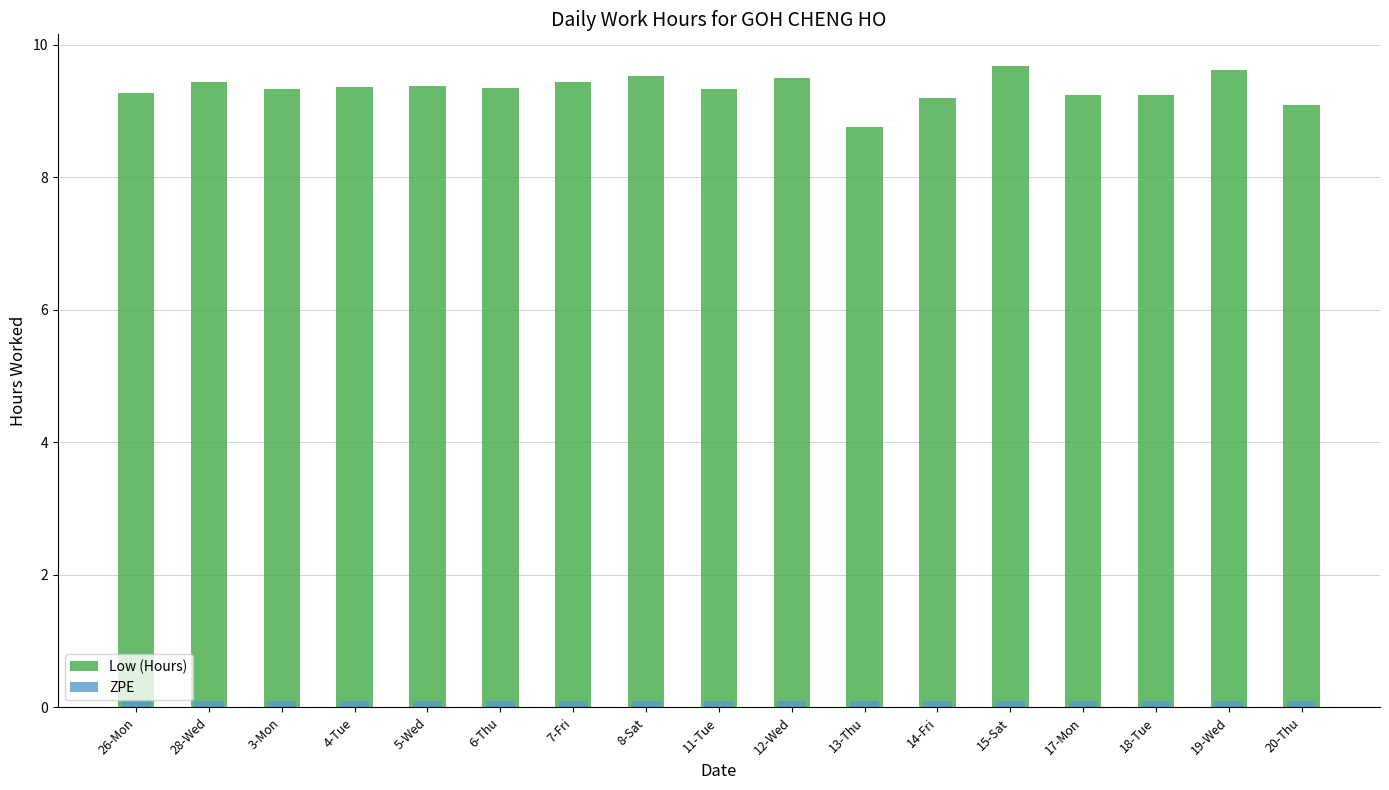

Is the value of ZPE at 15-Sat greater than the value of Low (Hours) at 7-Fri?

No